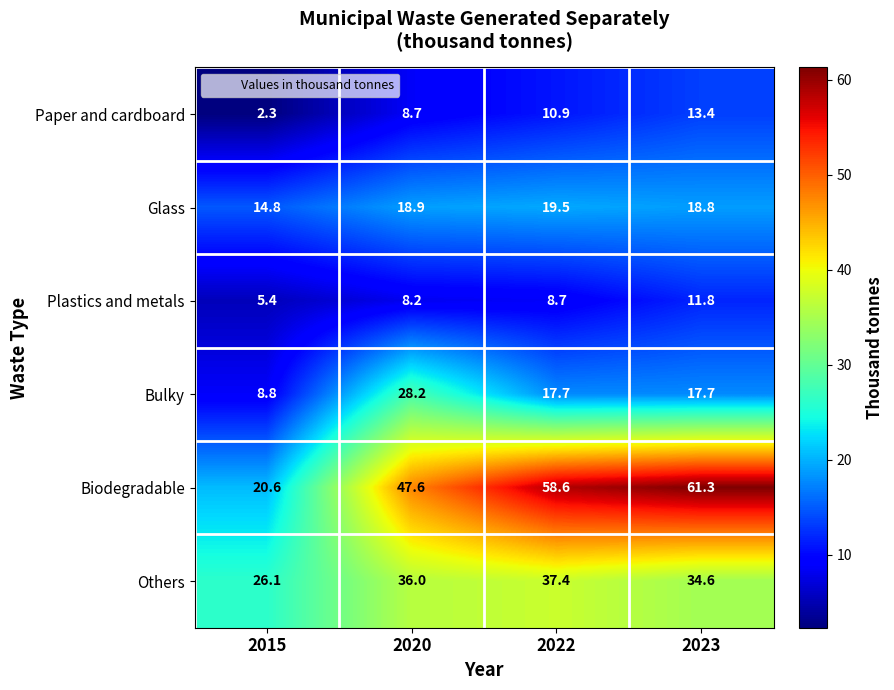

Reading left to right, extract all data points from this chart.

Paper and cardboard: 2.3	8.7	10.9	13.4
Glass: 14.8	18.9	19.5	18.8
Plastics and metals: 5.4	8.2	8.7	11.8
Bulky: 8.8	28.2	17.7	17.7
Biodegradable: 20.6	47.6	58.6	61.3
Others: 26.1	36.0	37.4	34.6